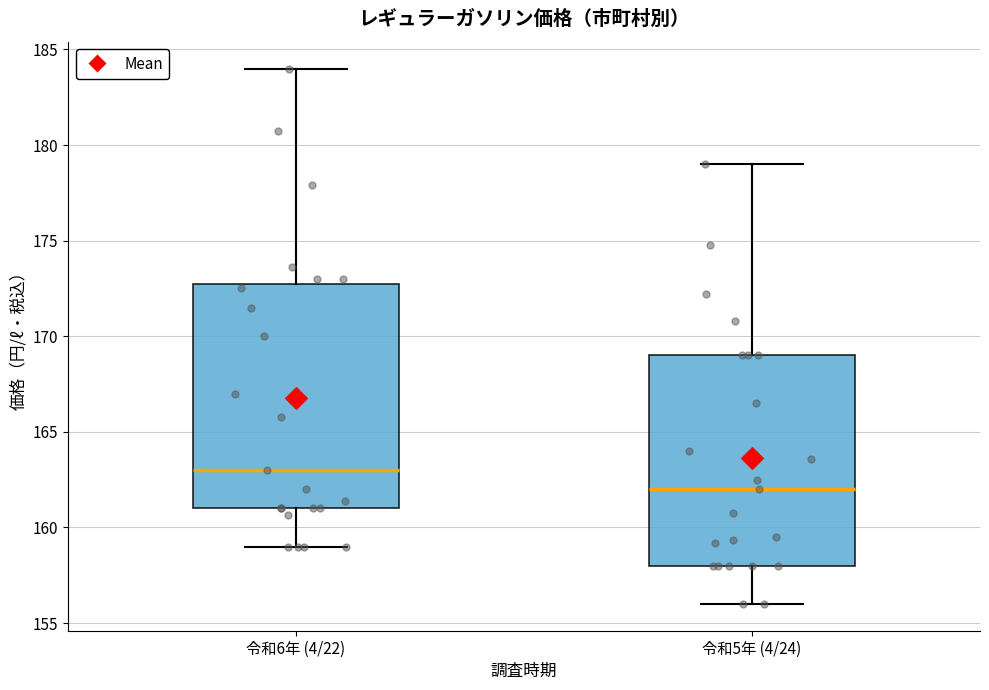

Which box is the tallest, from its lower edge to its upper edge?

令和6年 (4/22)